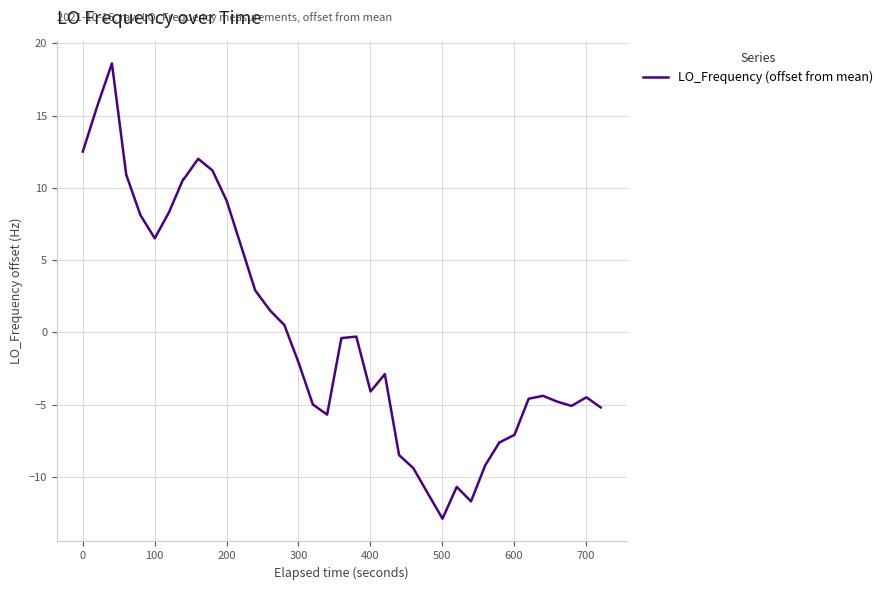

What is the difference between the maximum and minimum values?

31.5